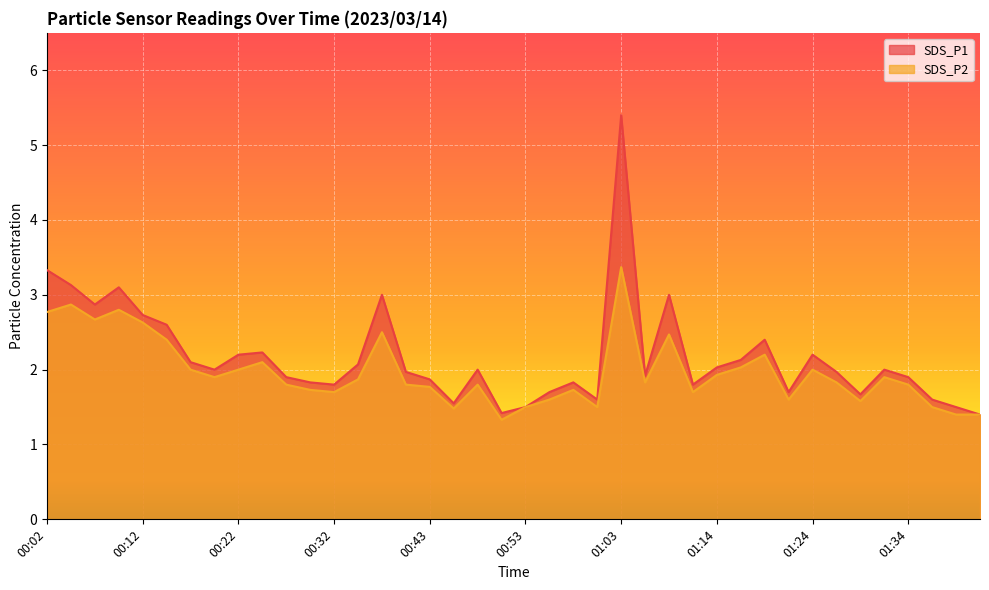

Is it true that SDS_P1 equals 3.3 at 01:32?

False